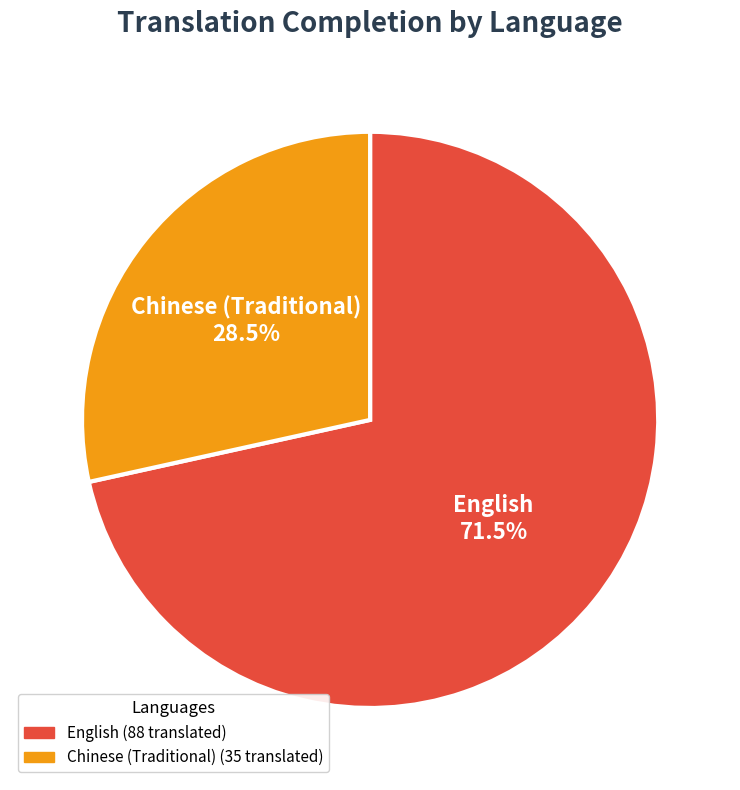

Which slice is the largest?

English